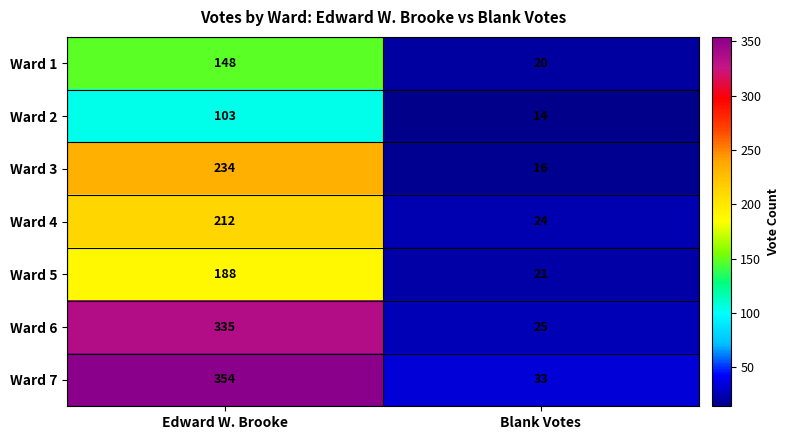

Which series has the widest spread of values?

Ward 7